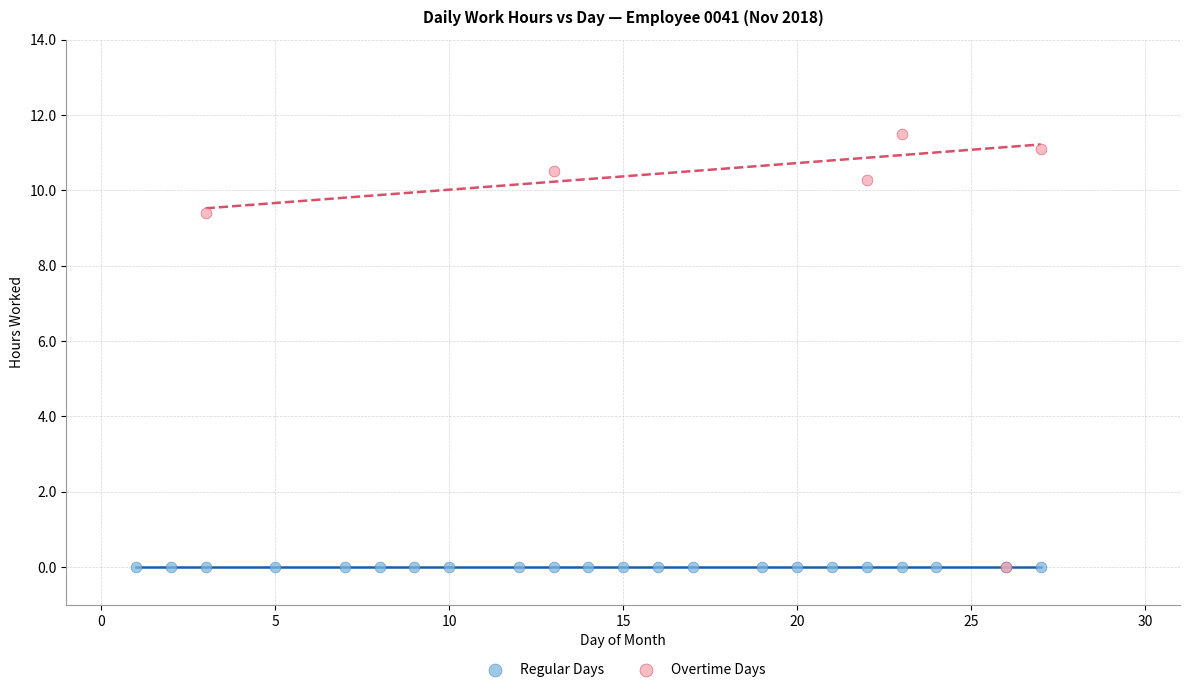

Which series reaches the maximum Y coordinate?

Overtime Days